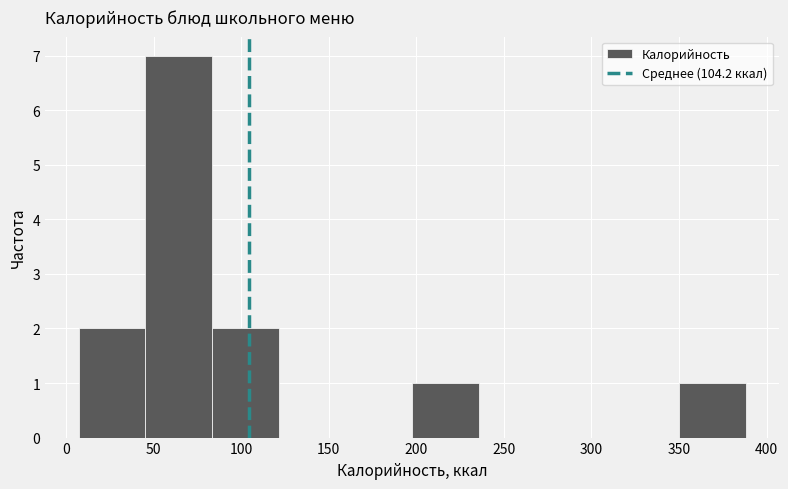

Over which range of the x-axis is the bar tallest?

45 to 85